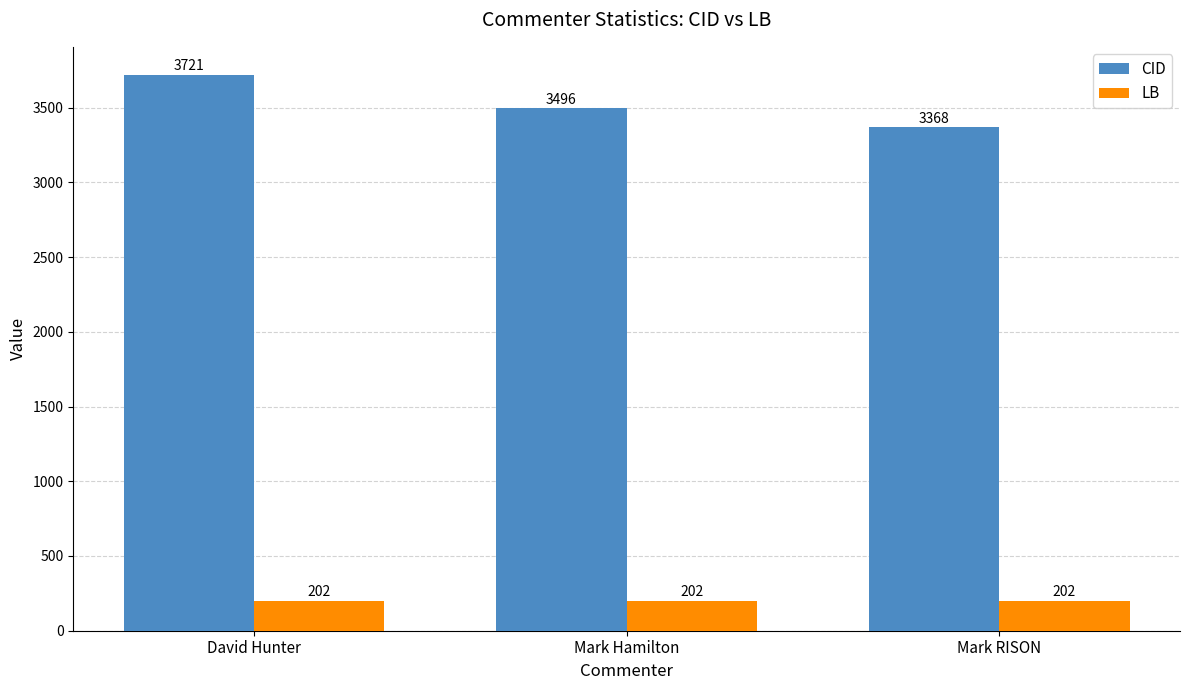

What is the difference between the maximum and minimum values in the CID series?

353